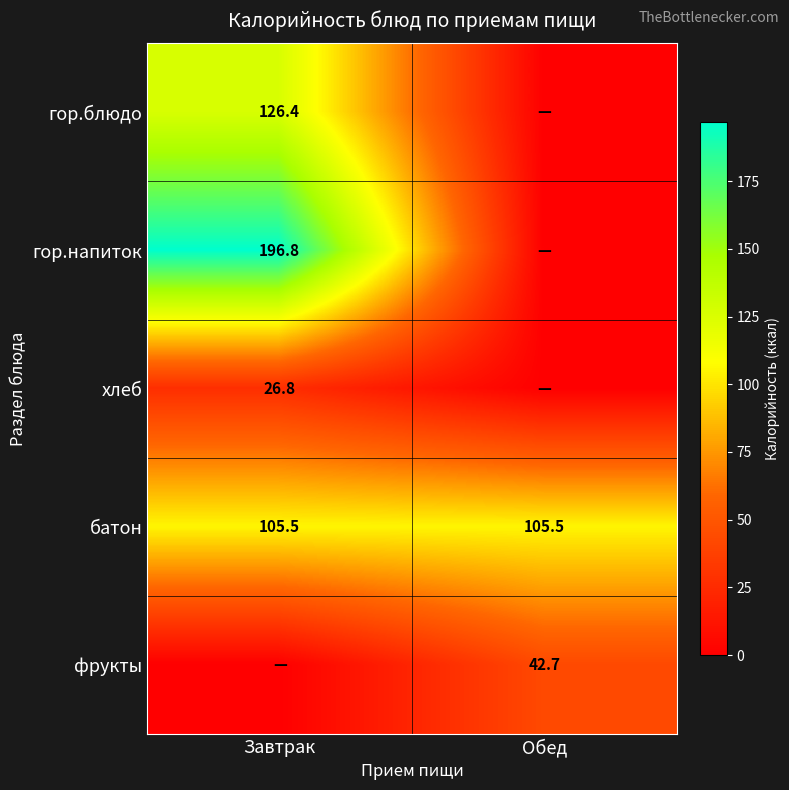

What is the sum of the батон values at Завтрак and Обед?

211.0